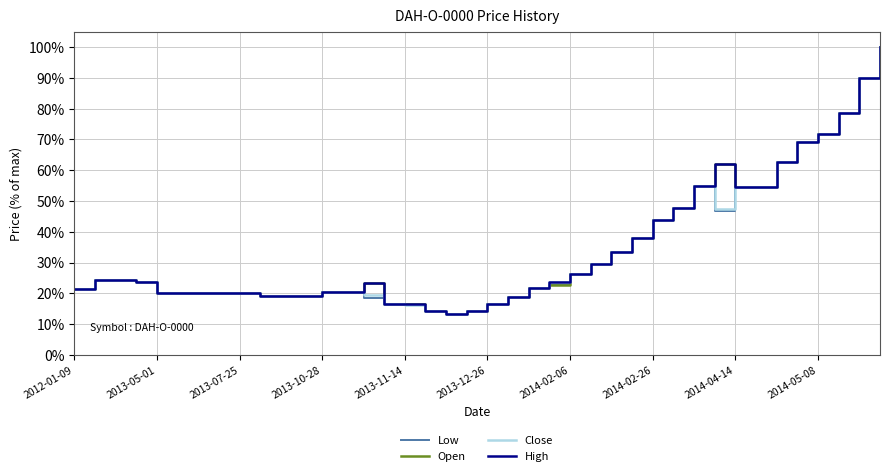

What is the greatest value displayed?

100.0